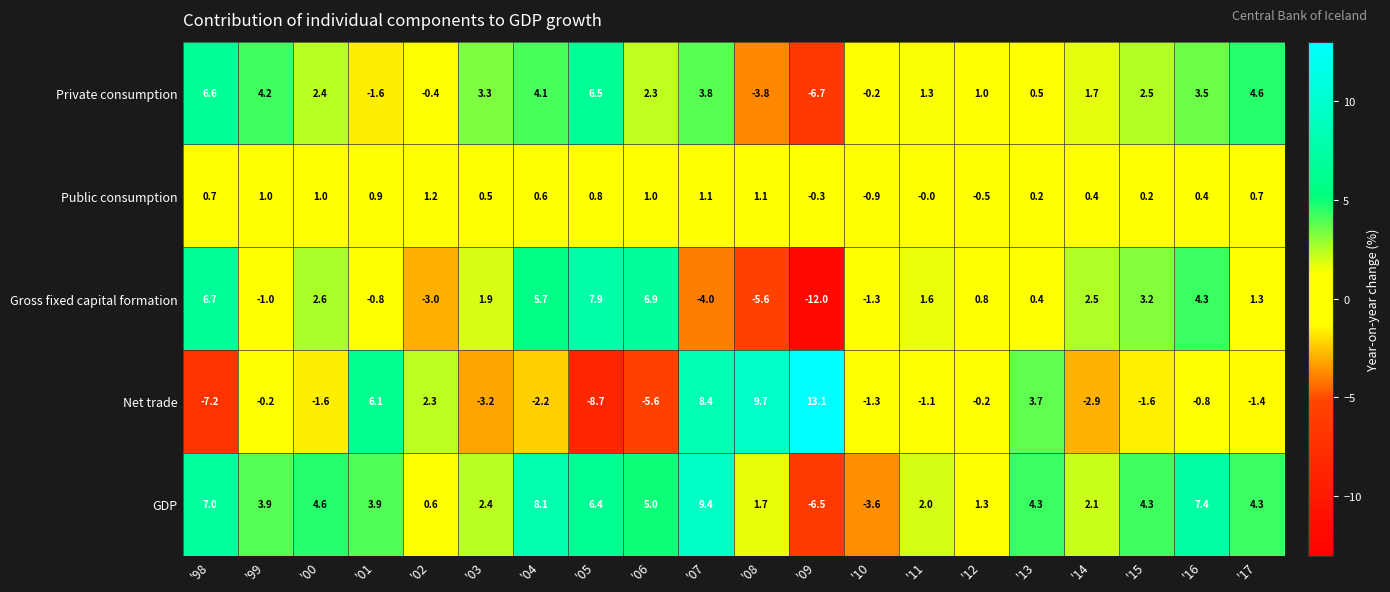

How many data points does each series have?

20